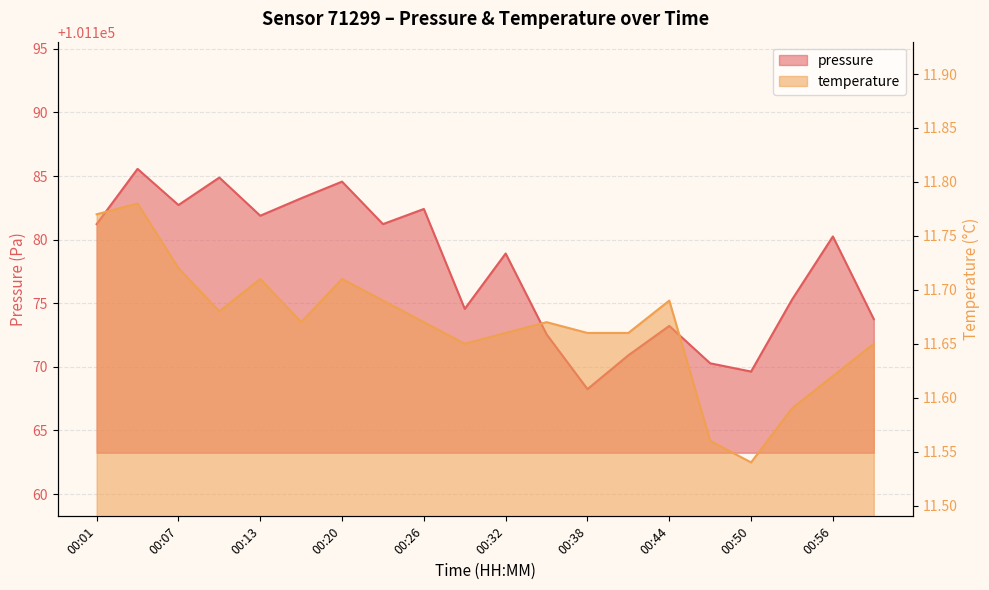

Reading right to left, what are all the values shown in this chart?

pressure: 00:59=101173.8	00:56=101180.2	00:53=101175.3	00:50=101169.6	00:47=101170.3	00:44=101173.2	00:41=101170.9	00:38=101168.2	00:35=101172.6	00:32=101178.9	00:29=101174.6	00:26=101182.4	00:23=101181.2	00:20=101184.6	00:17=101183.2	00:13=101181.9	00:10=101184.9	00:07=101182.7	00:04=101185.6	00:01=101181.2
temperature: 00:59=11.7	00:56=11.6	00:53=11.6	00:50=11.5	00:47=11.6	00:44=11.7	00:41=11.7	00:38=11.7	00:35=11.7	00:32=11.7	00:29=11.7	00:26=11.7	00:23=11.7	00:20=11.7	00:17=11.7	00:13=11.7	00:10=11.7	00:07=11.7	00:04=11.8	00:01=11.8